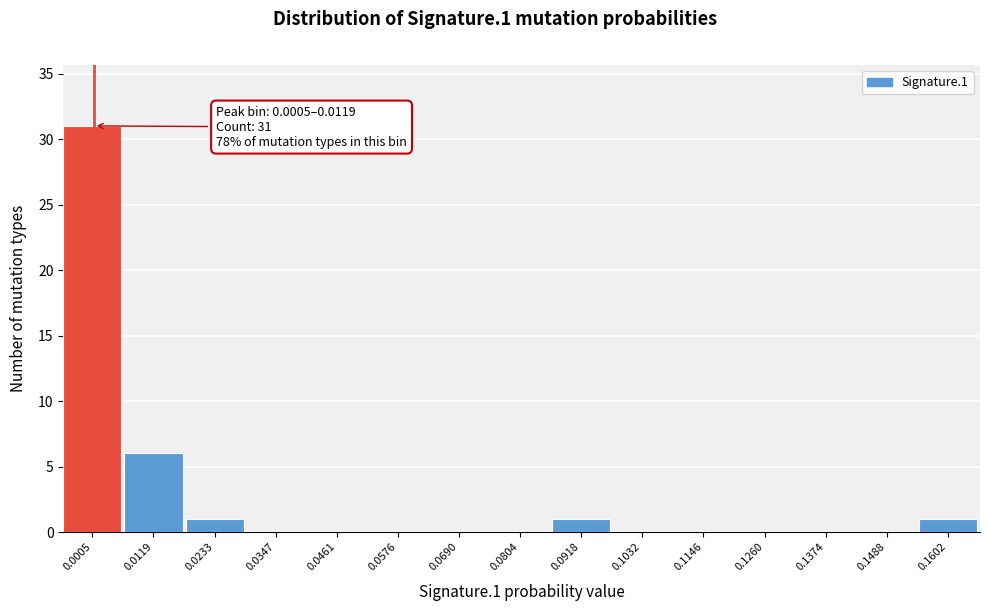

Reading left to right, list all the values displayed in this chart.

0.0005=31	0.0119=6	0.0233=1	0.0347=0	0.0461=0	0.0576=0	0.0690=0	0.0804=0	0.0918=1	0.1032=0	0.1146=0	0.1260=0	0.1374=0	0.1488=0	0.1602=1